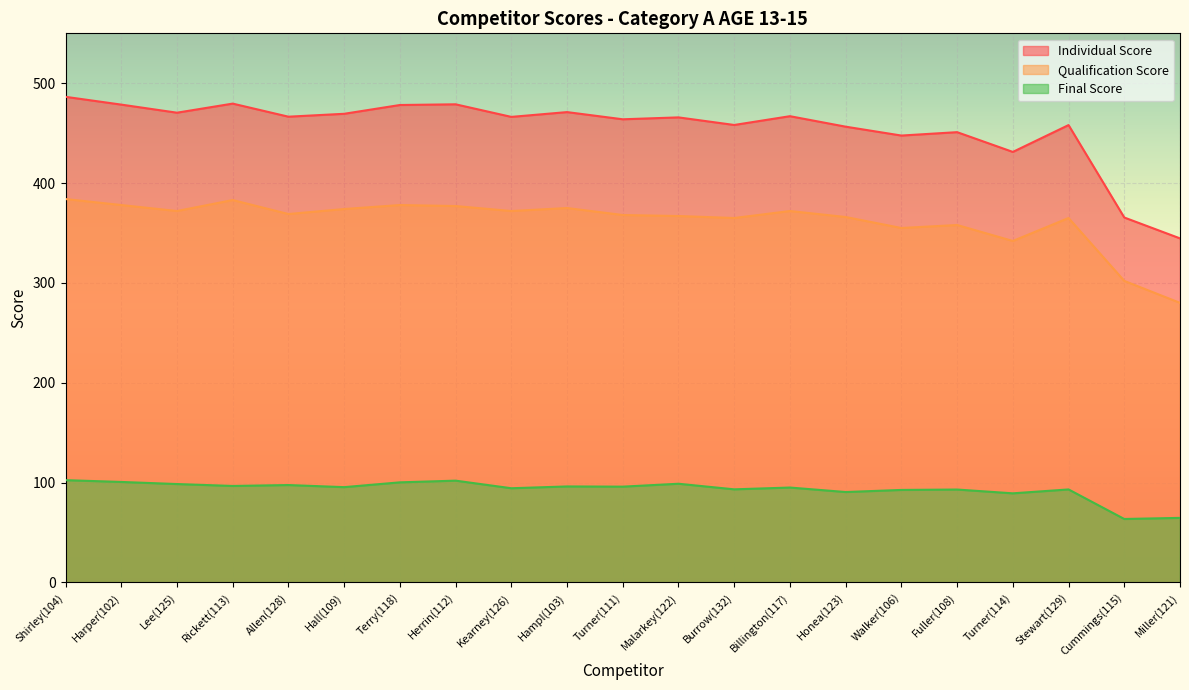

How many data points in Individual Score are less than 466?

10